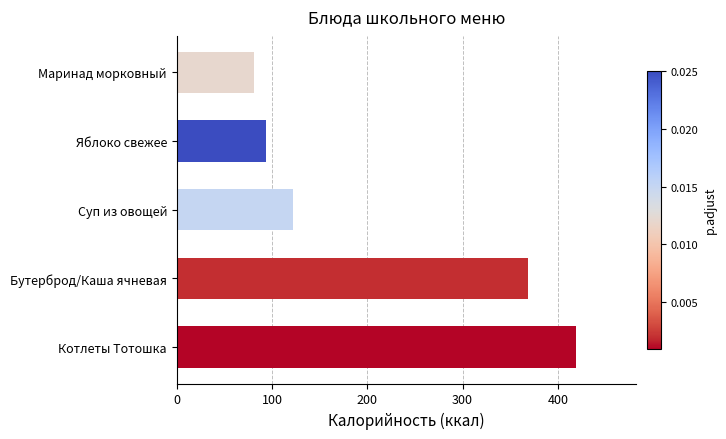

How many bars are there in total?

5